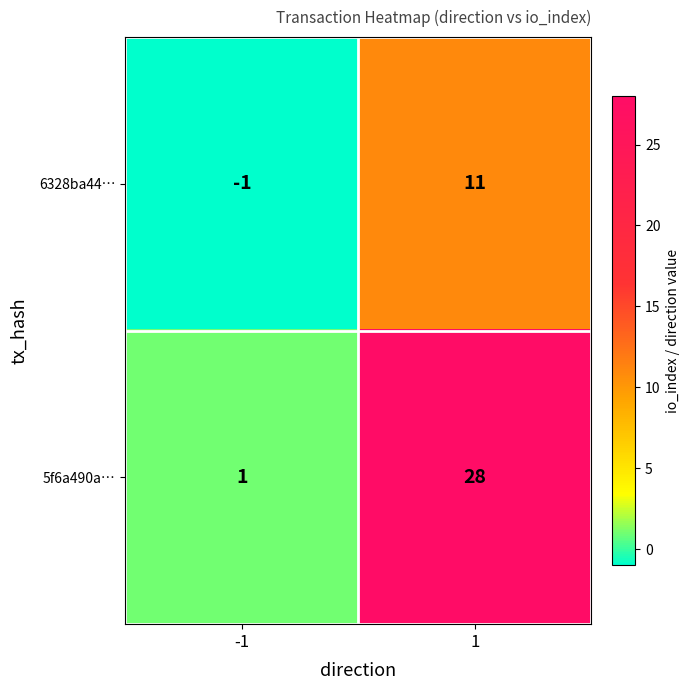

What is the highest value of the 5f6a490a… series?

28